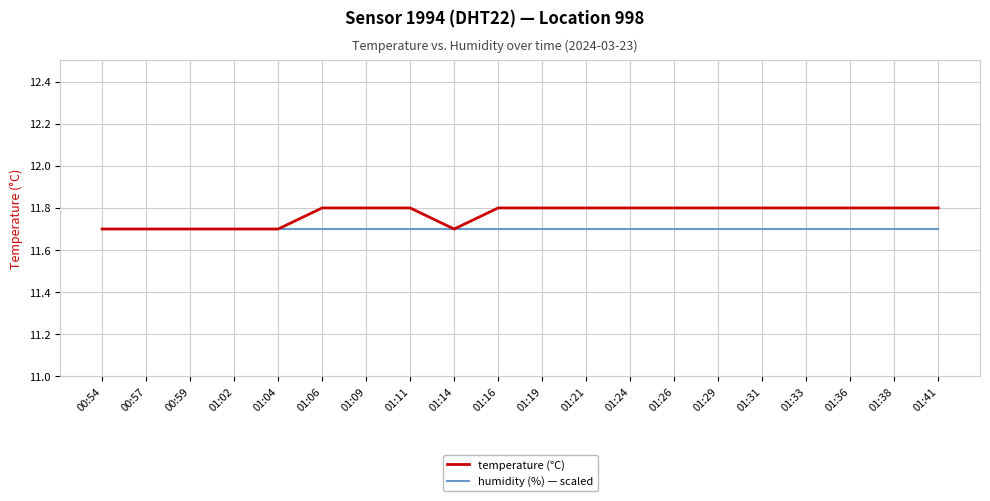

Rank the series by their maximum value, from highest to lowest.

temperature (°C), humidity (%) — scaled